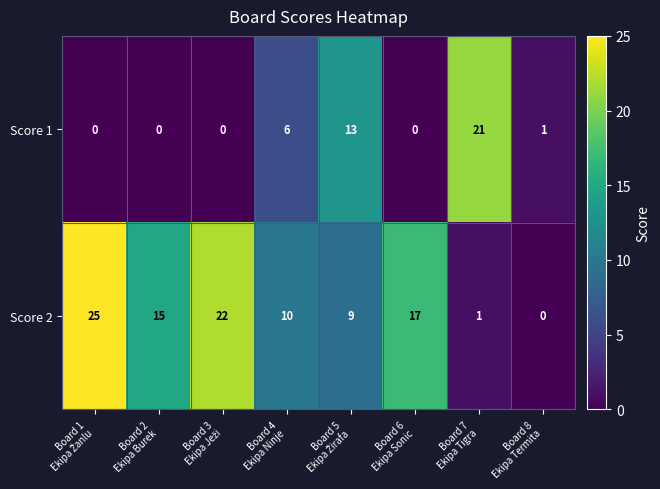

Rank the series by their maximum value, from lowest to highest.

Score 1, Score 2